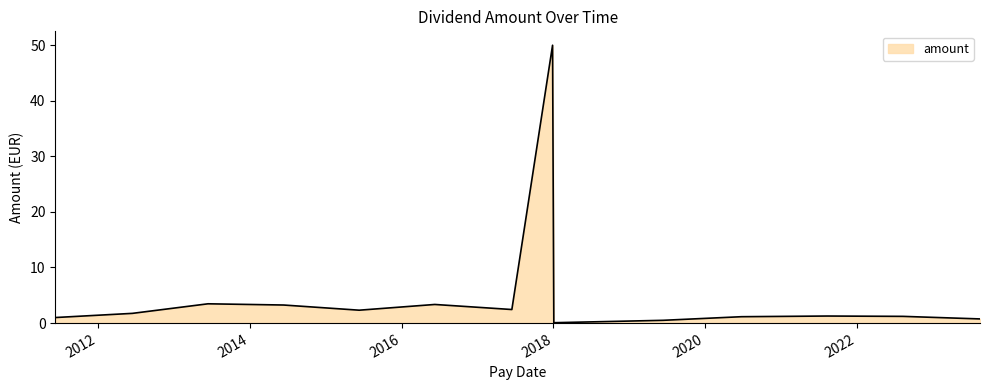

What is the maximum value shown in the chart?

50.0